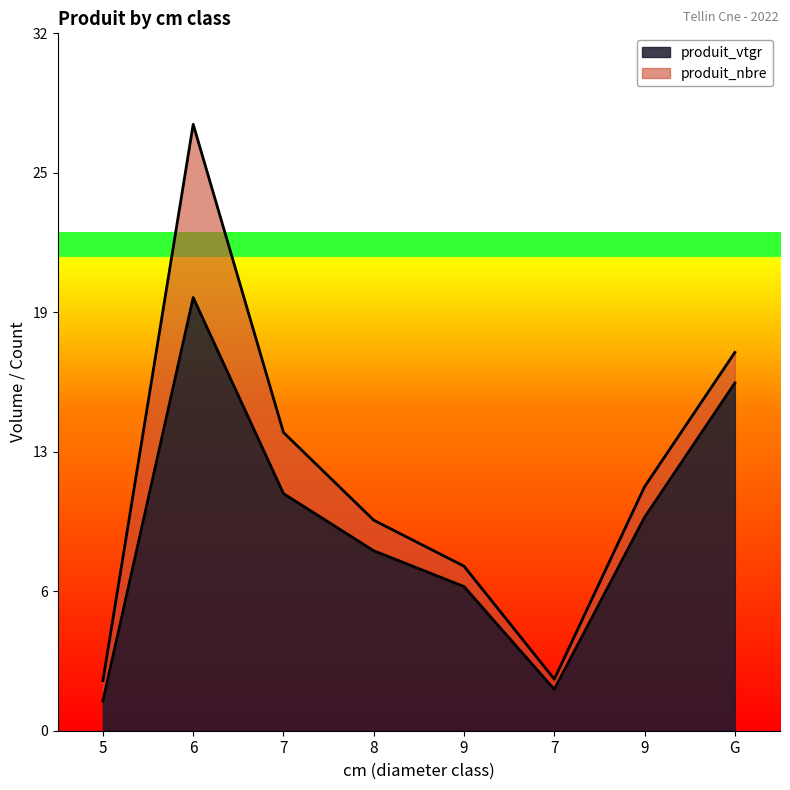

Does the chart have visible grid lines?

No